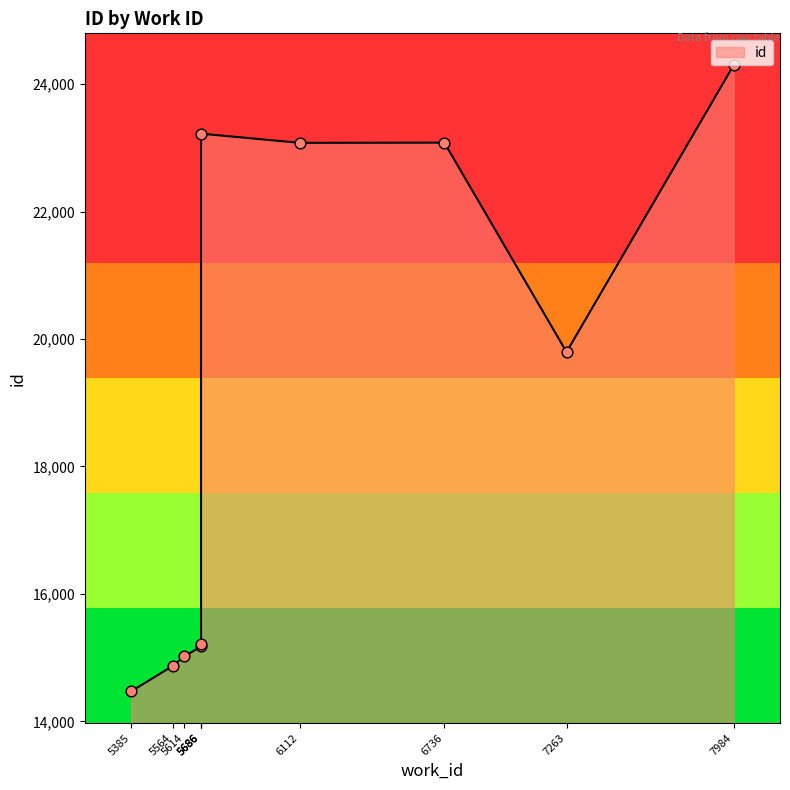

What is the change in value from 5385 to 5686?

+704